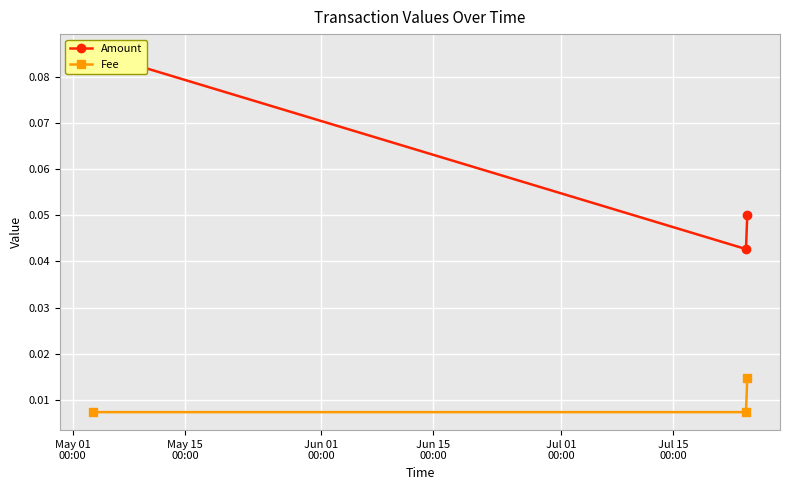

Count the Fee values in the range 0 to 1.

3